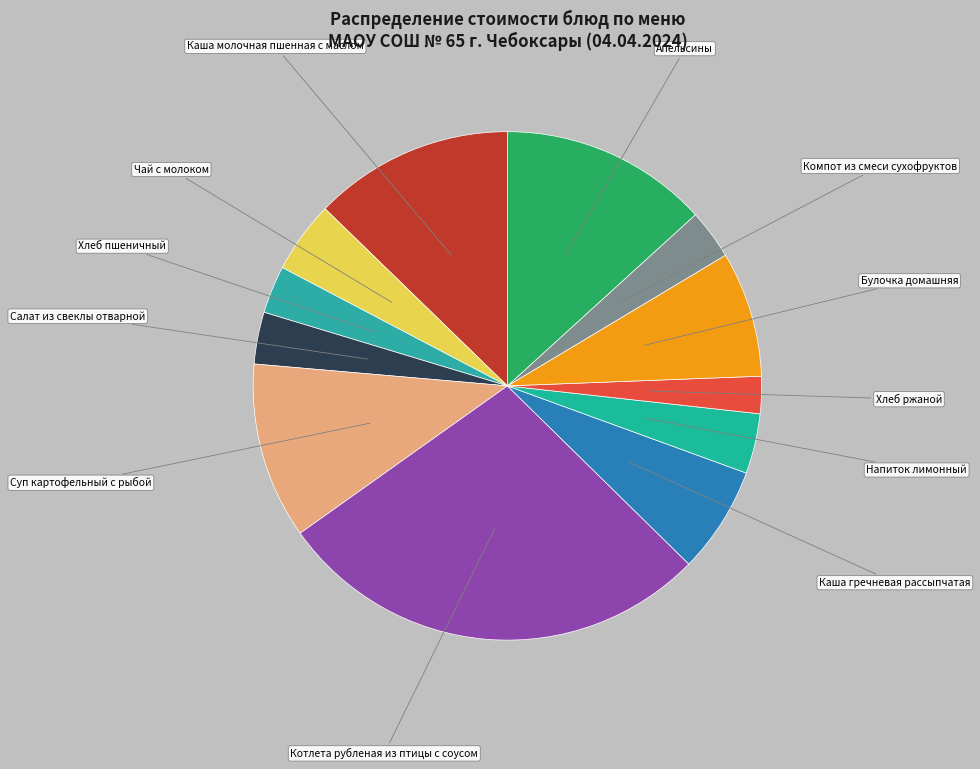

Which category has the smallest portion of the pie?

Хлеб ржаной